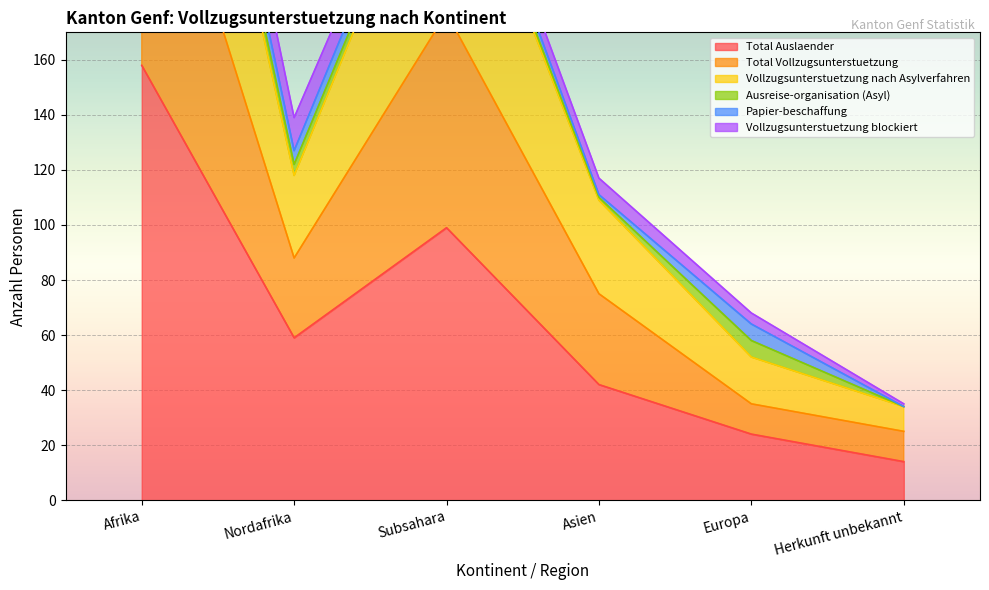

Where is Total Vollzugsunterstuetzung nearest to the value 202?

Subsahara